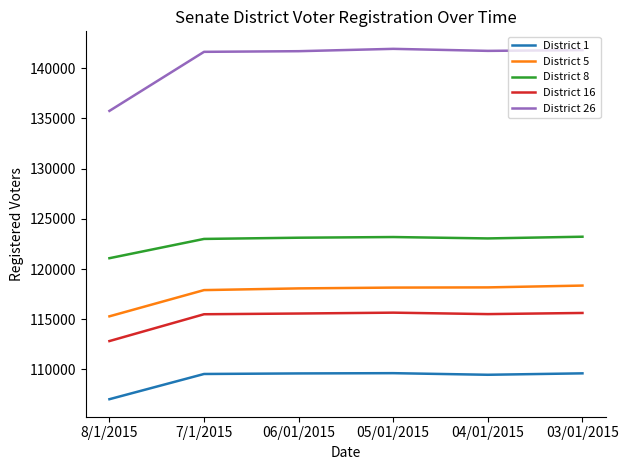

What is the approximate value of District 5 at 04/01/2015?

118176